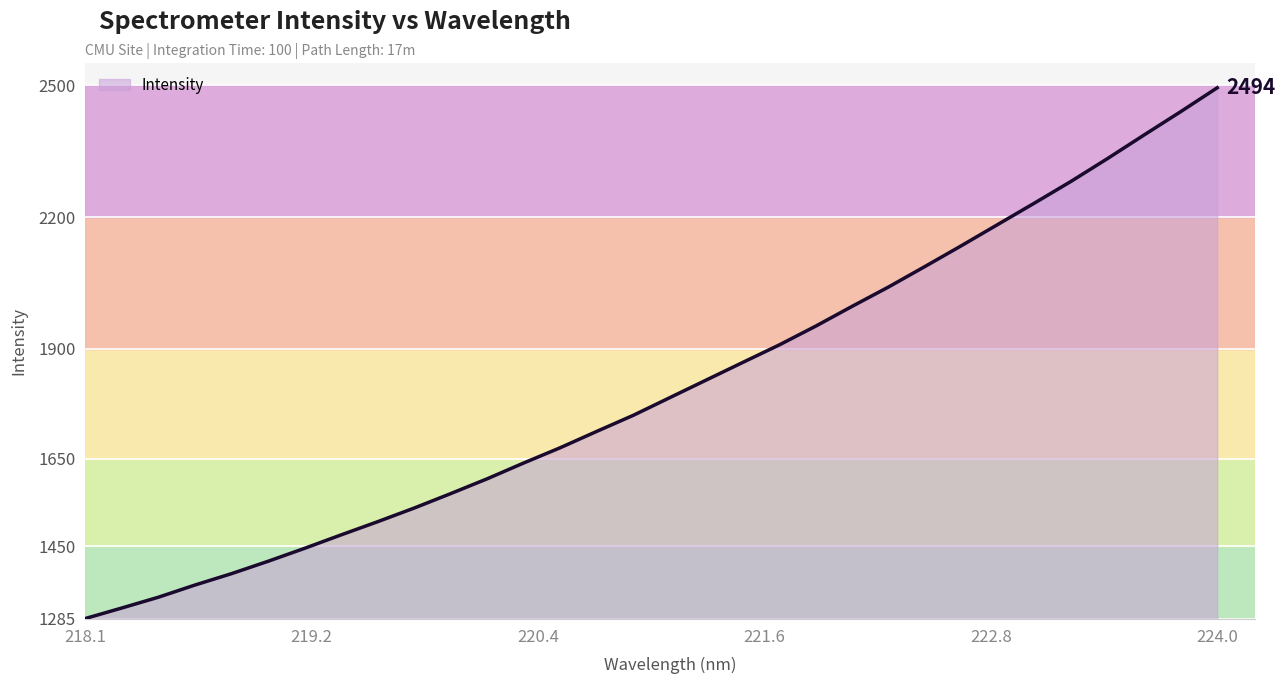

Reading left to right, what are all the values shown in this chart?

1285.9	1309.9	1334.4	1362.2	1388.1	1416.2	1445.7	1476.4	1506.4	1537.5	1570.4	1604.2	1640.1	1674.9	1712.1	1748.7	1788.9	1829.0	1869.2	1909.0	1951.8	1997.0	2041.2	2088.0	2135.4	2183.8	2232.3	2281.6	2333.6	2387.1	2440.0	2494.3